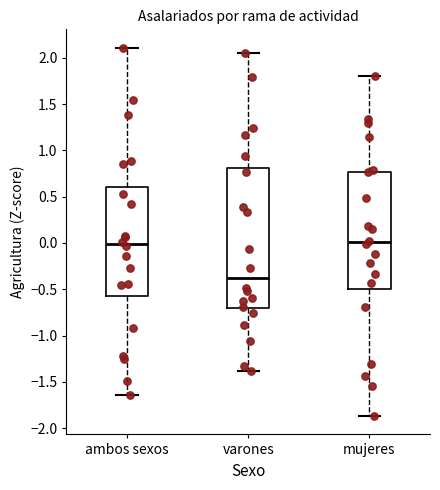

Reading left to right, read every box against the y-axis: the position of its median line, the range the box covers, and the ends of its whiskers. The values are not printed on the chart, so give them approximately, as read against the axis.

ambos sexos: median 0.00, box -0.55 to 0.60, whiskers -1.65 to 2.10
varones: median -0.40, box -0.70 to 0.80, whiskers -1.40 to 2.05
mujeres: median 0.00, box -0.50 to 0.75, whiskers -1.85 to 1.80